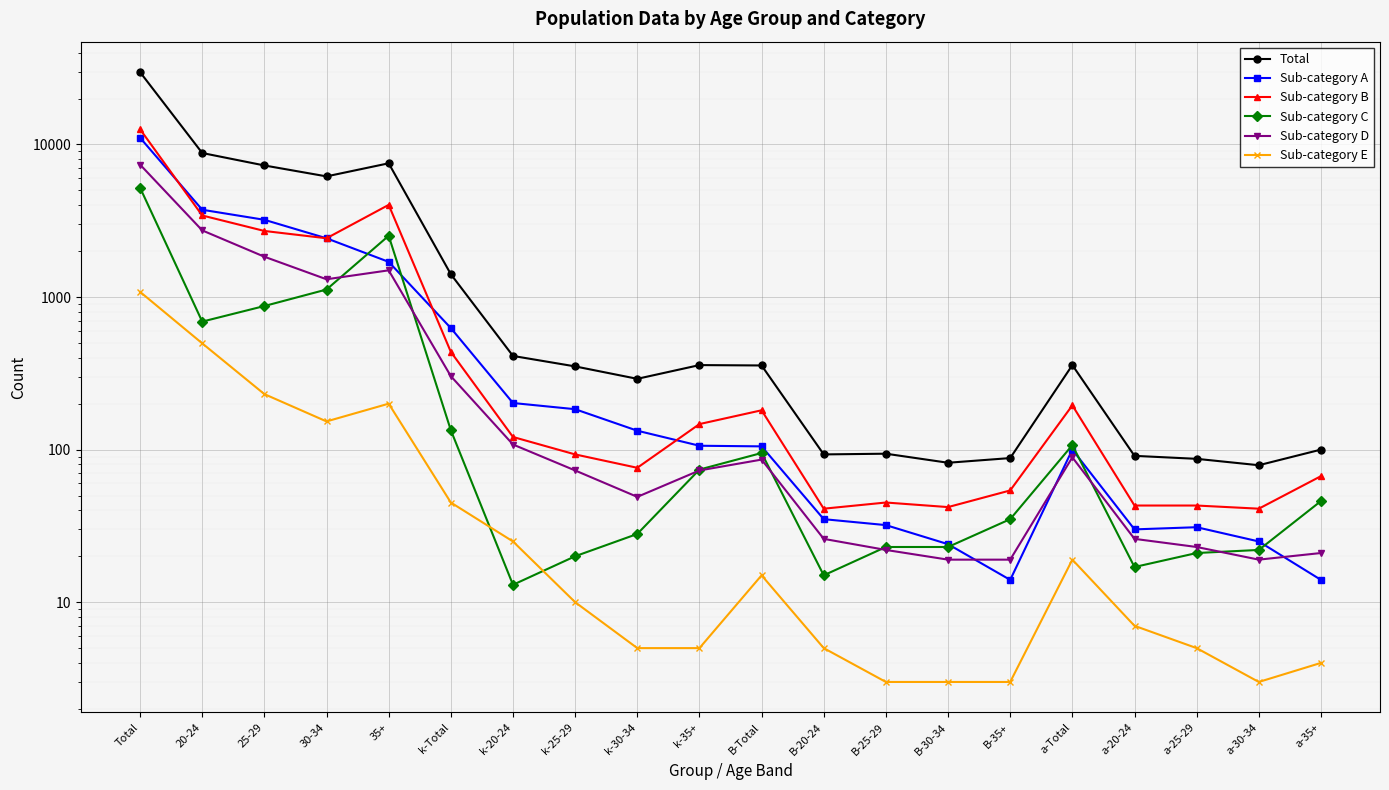

True or false: Sub-category E has a value of 10 at k-25-29.

True